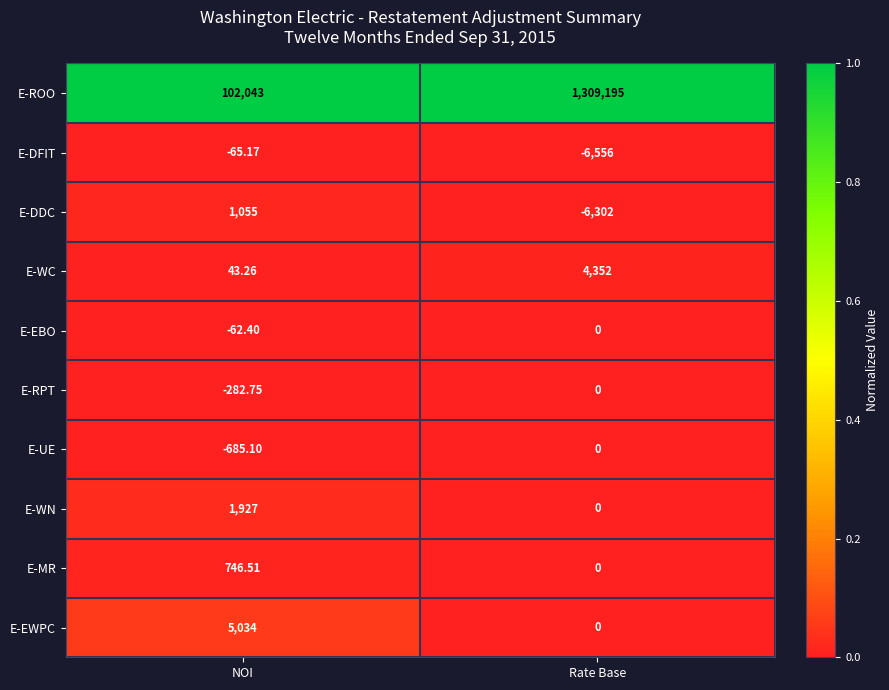

Where is E-WC nearest to the value 2197?

NOI